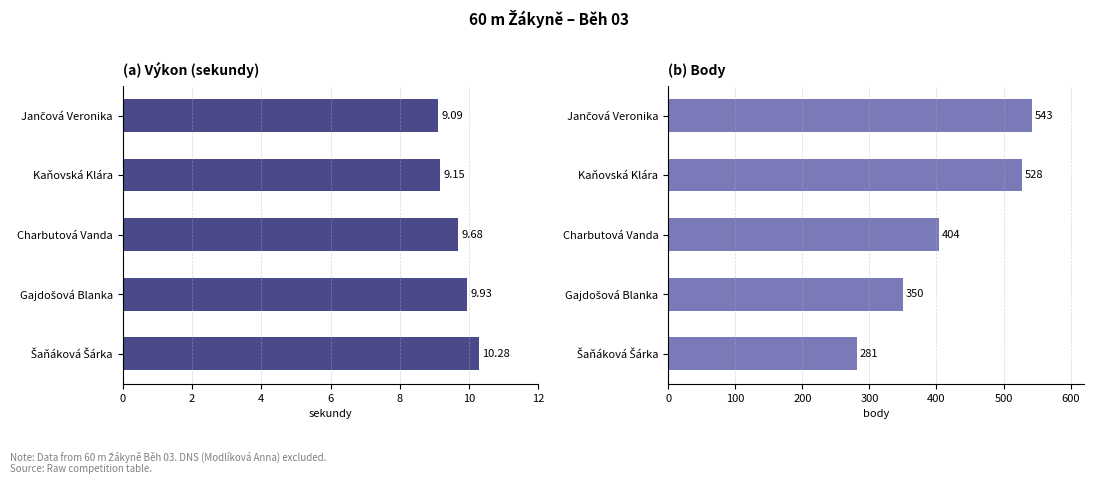

What is the average value of the Výkon (s) series?

9.6